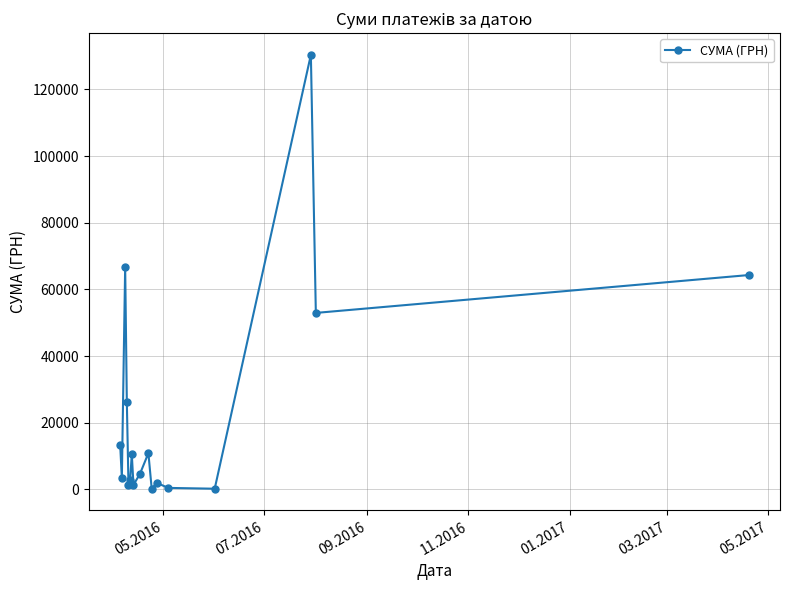

What is the sum of all values?

391499.4